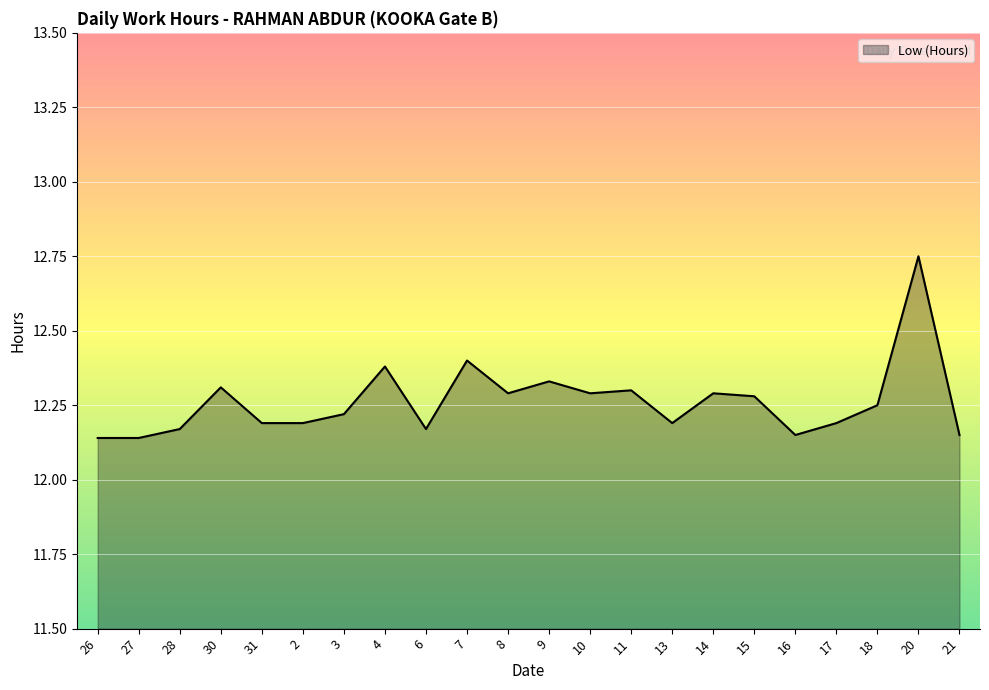

What position from the left is 21?

22